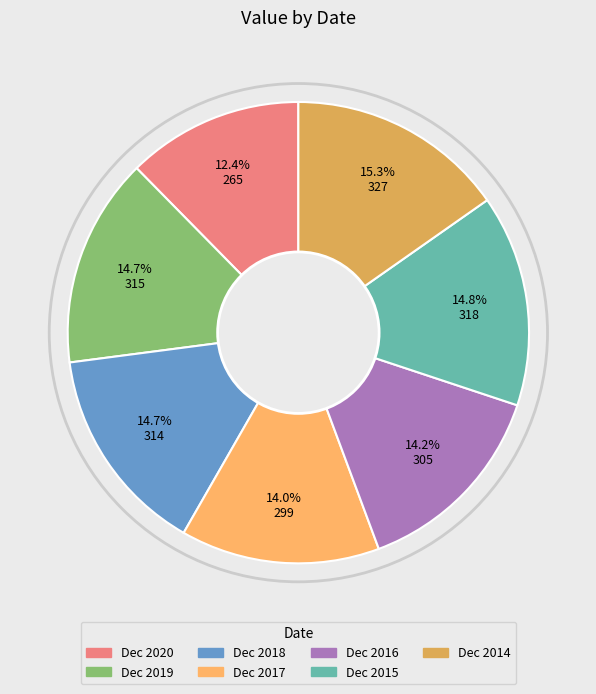

What is the total percentage of Dec 2017 and Dec 2019?

28.7%